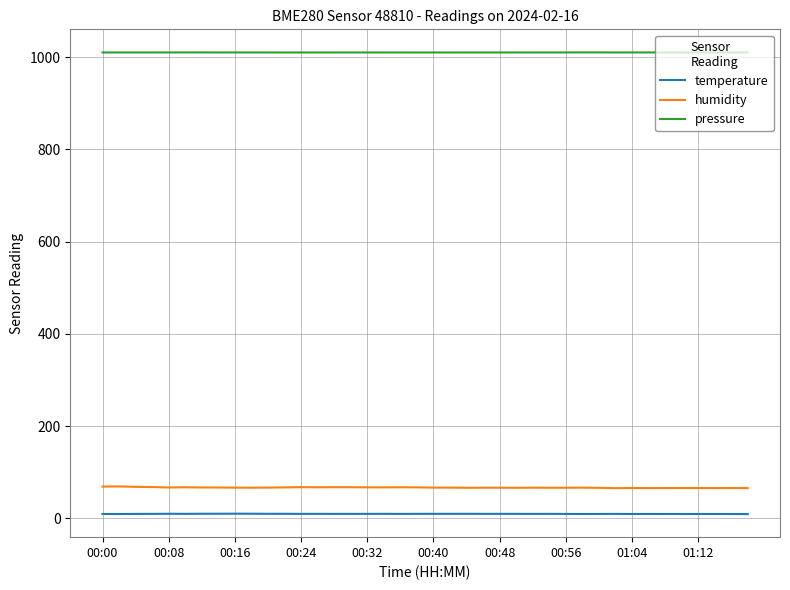

Rank the series by their maximum value, from lowest to highest.

temperature, humidity, pressure